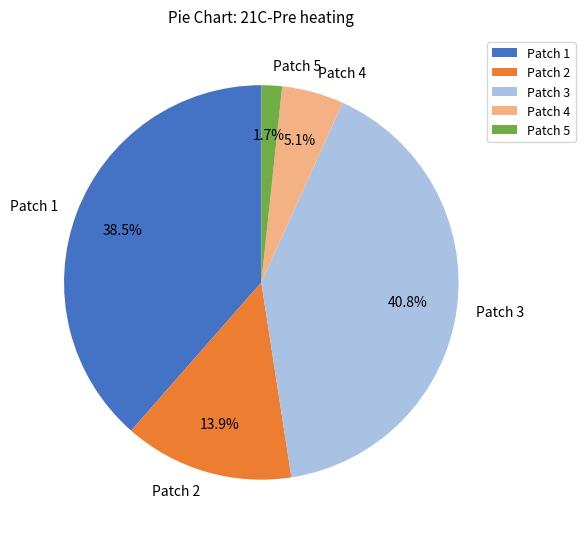

Which slice is the smallest?

Patch 5